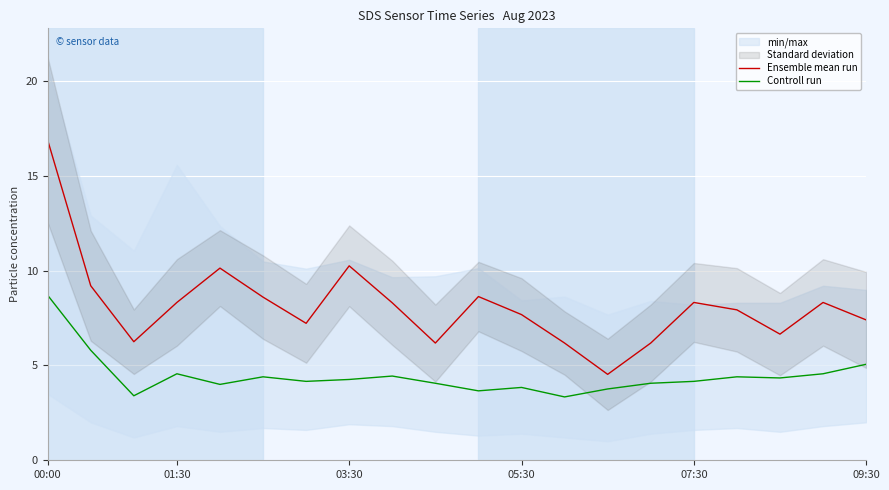

What is the minimum value for Ensemble mean run?

4.5